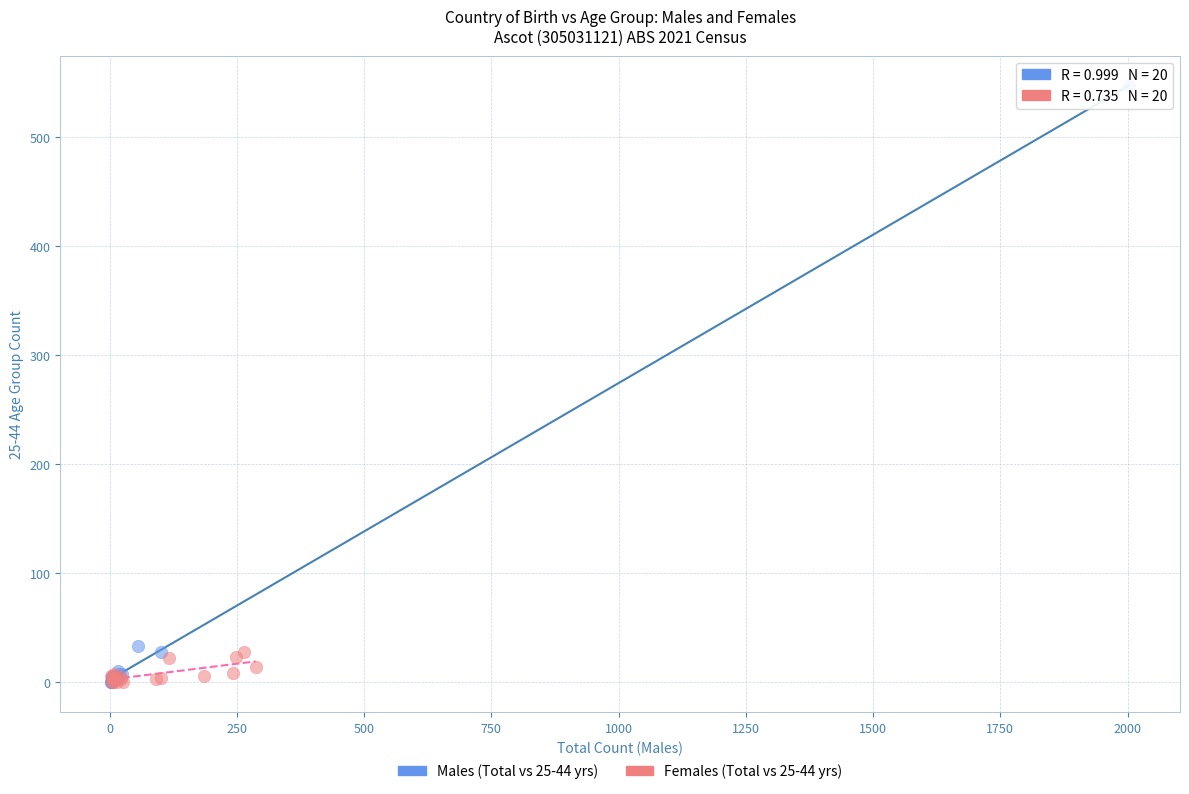

Which series has the widest spread of Y values?

Males (Total vs 25-44 yrs)